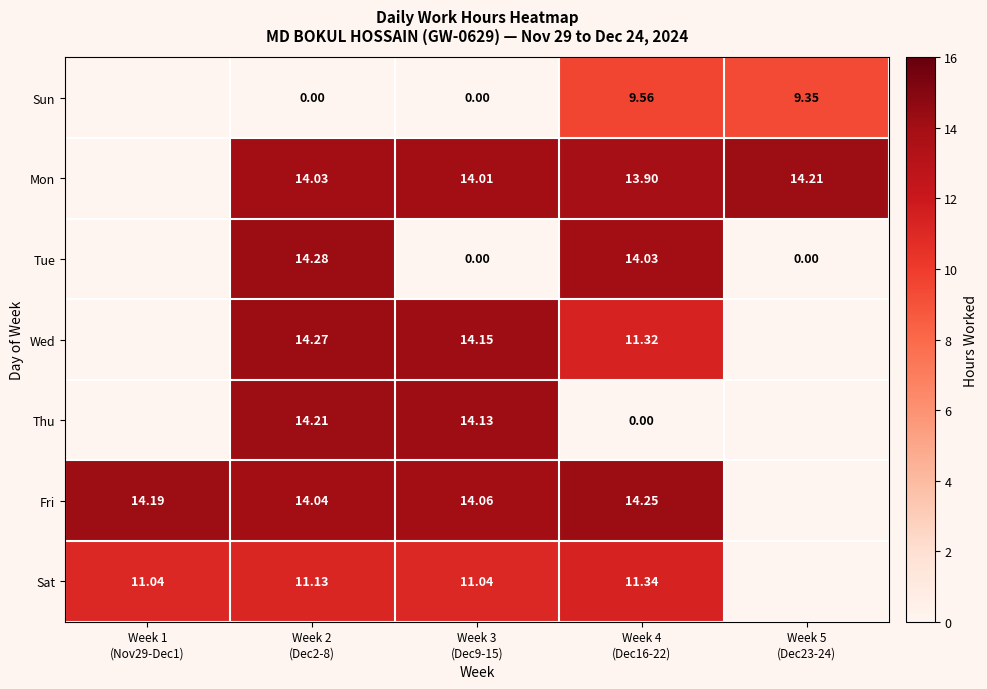

How many values in the Fri series exceed 14?

4